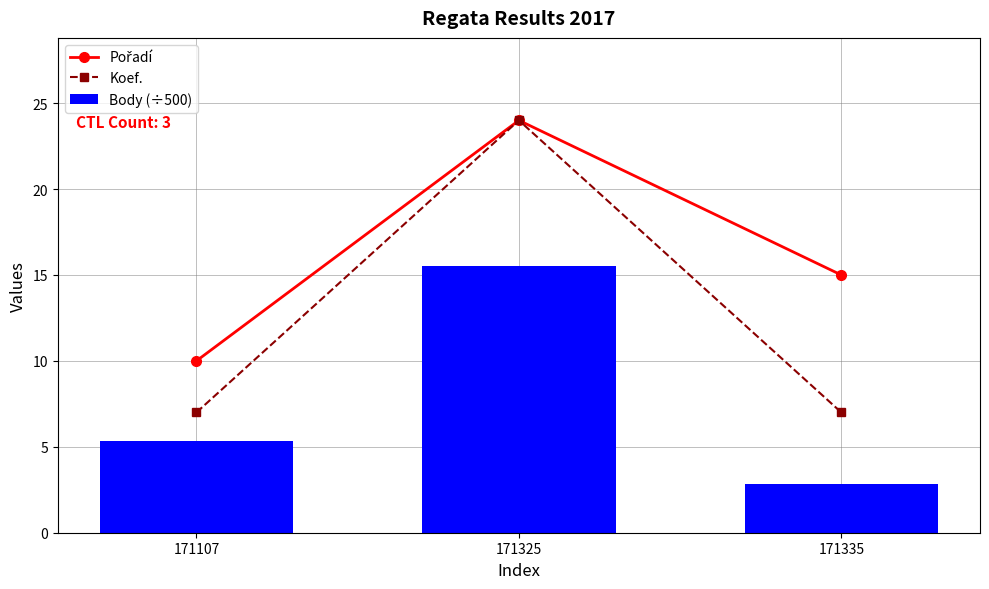

How many series are shown in this chart?

3